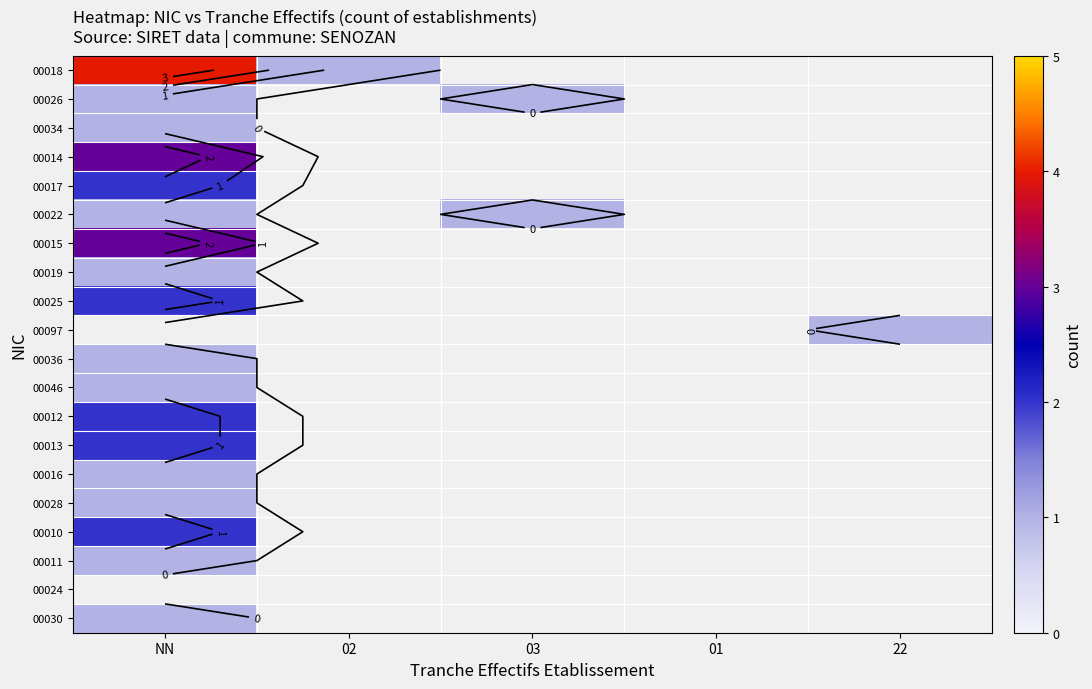

How many categories are shown in the chart?

5